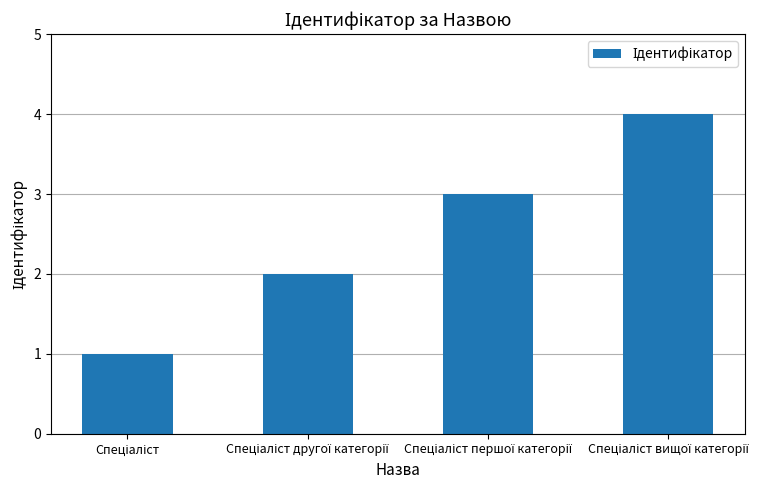

What is the difference between the maximum and minimum values?

3